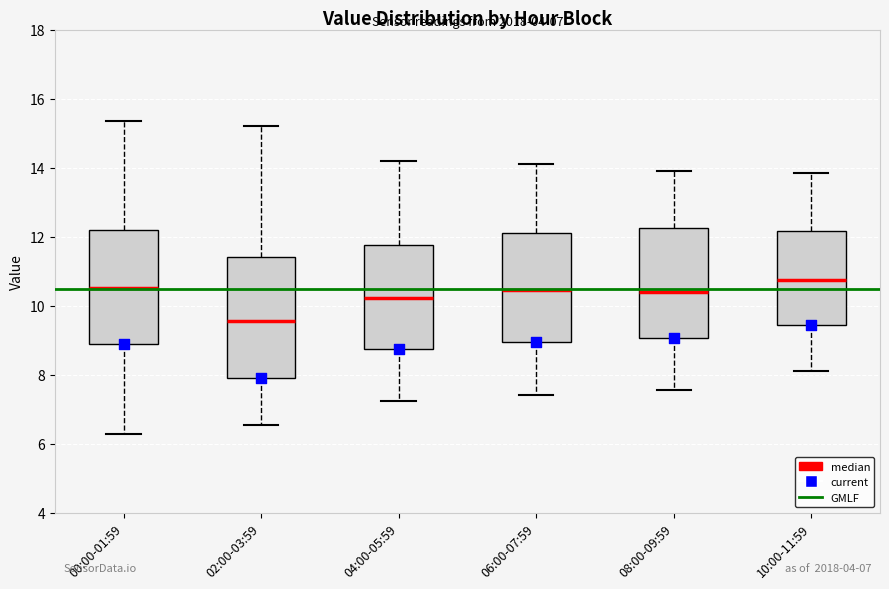

Which box's median line is the lowest?

02:00-03:59